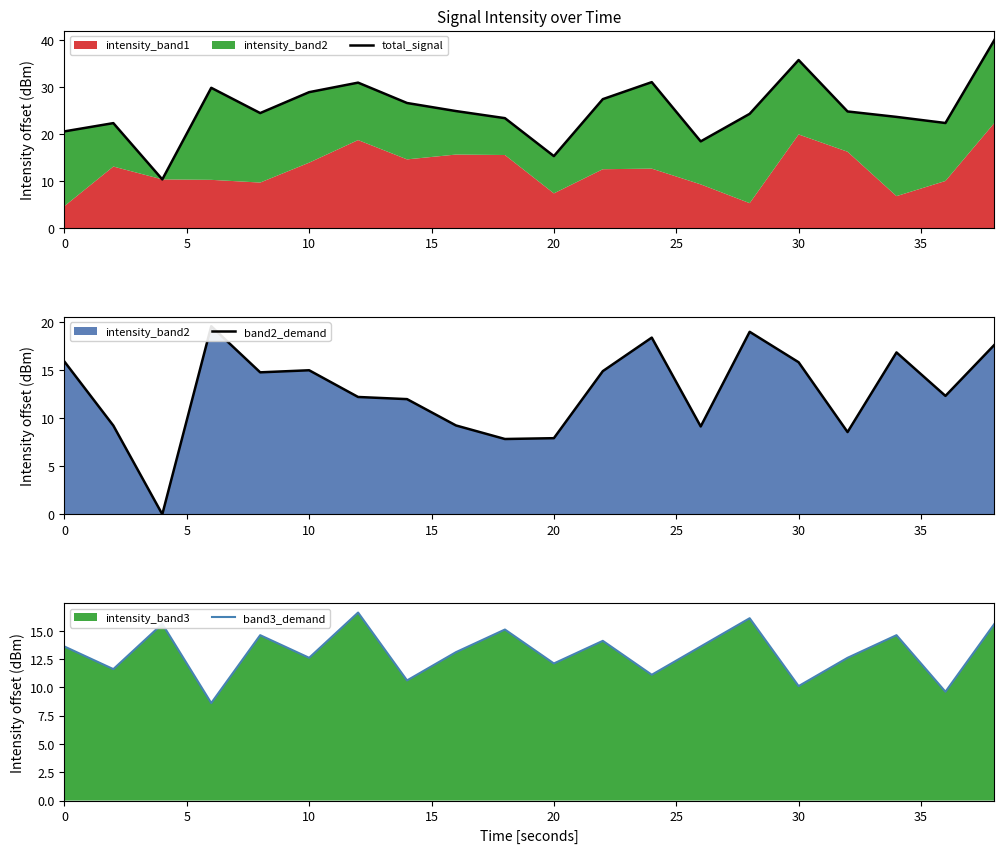

Which series has the largest total across all categories?

total_signal